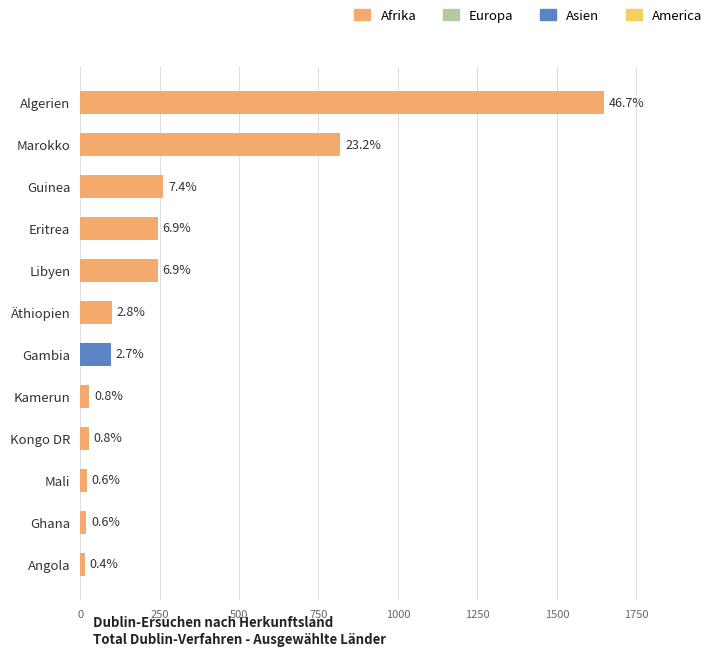

What is the change in value from Äthiopien to Guinea?

+162